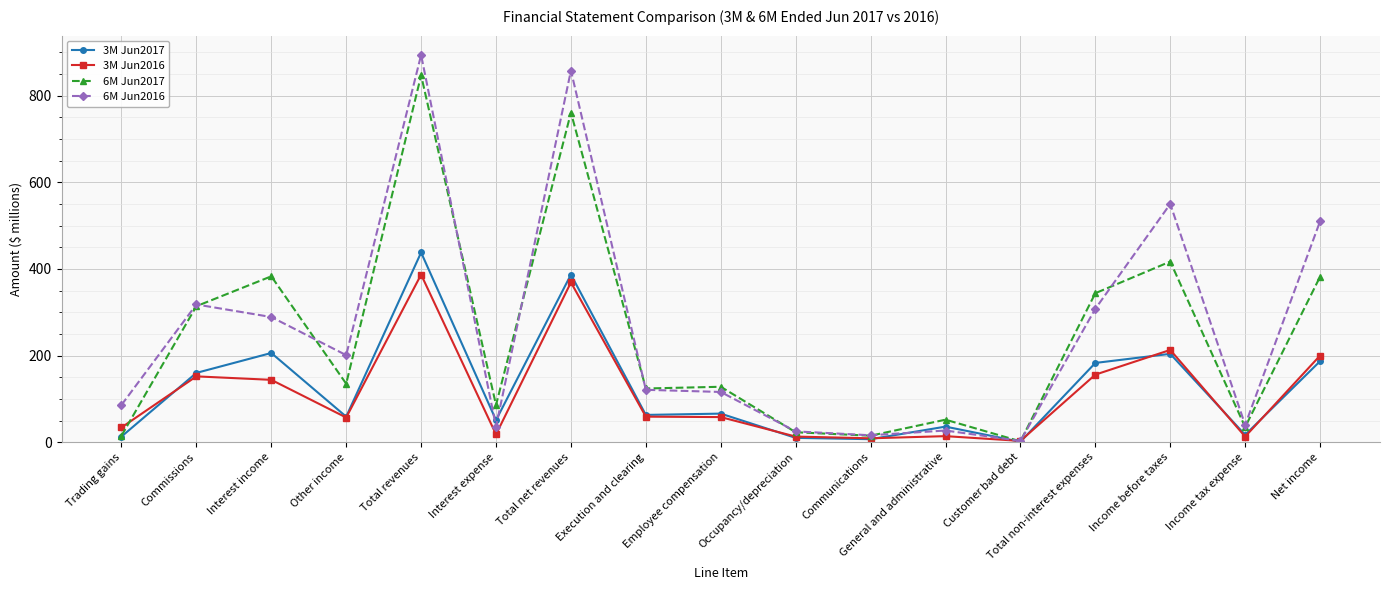

How many data points in 3M Jun2016 are less than 58?

8